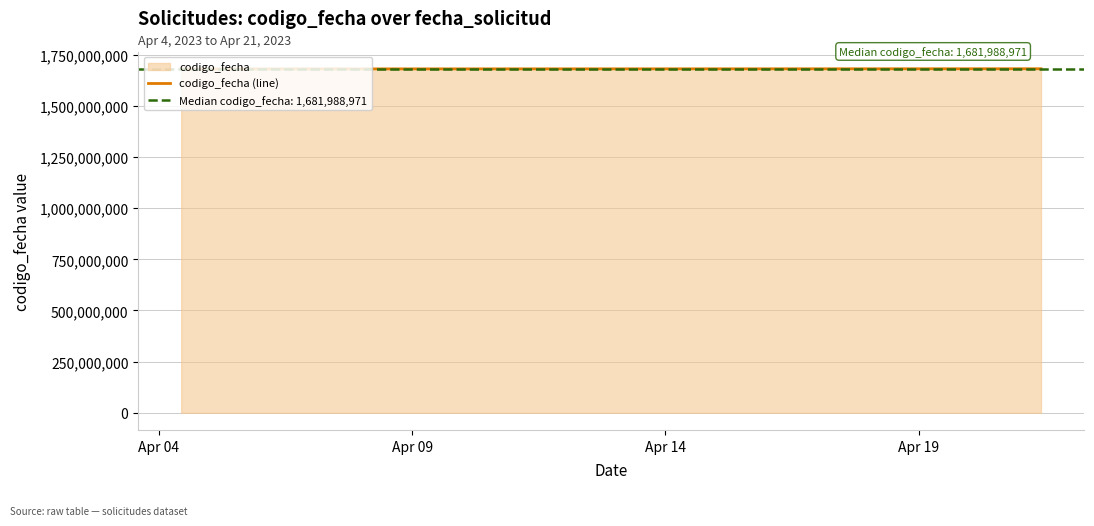

What is the maximum value shown in the chart?

1682155070